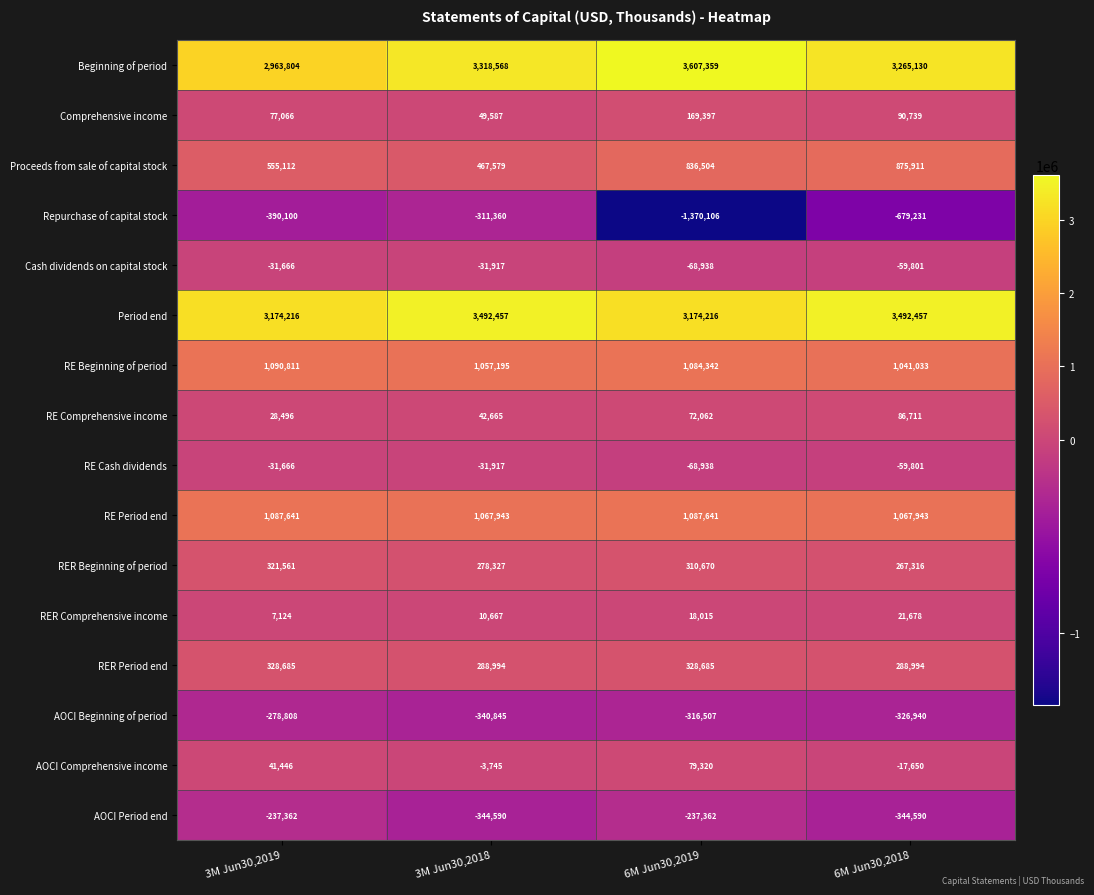

At how many categories does at least one series exceed 1650675?

4